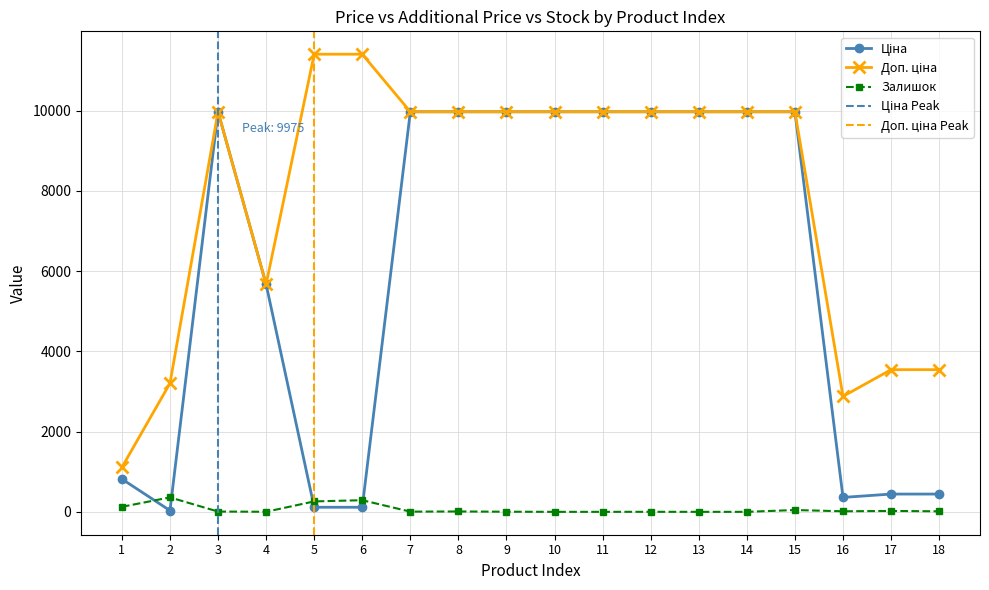

The Ціна series shows 359.9 at 16. True or false?

True